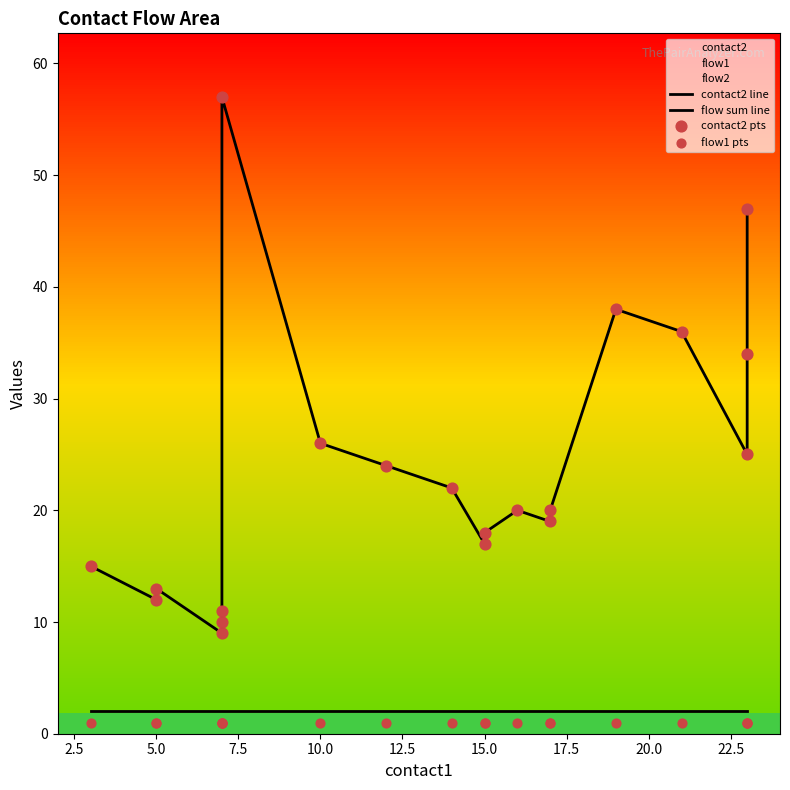

Is the value of flow1 pts at 5.0 greater than the value of contact2 pts at 13?

No